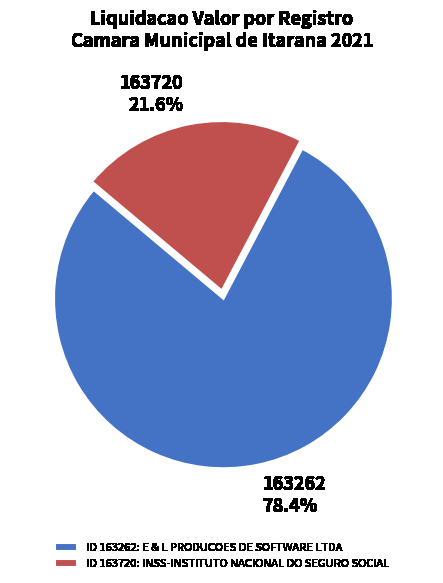

Count the number of slices in the pie.

2